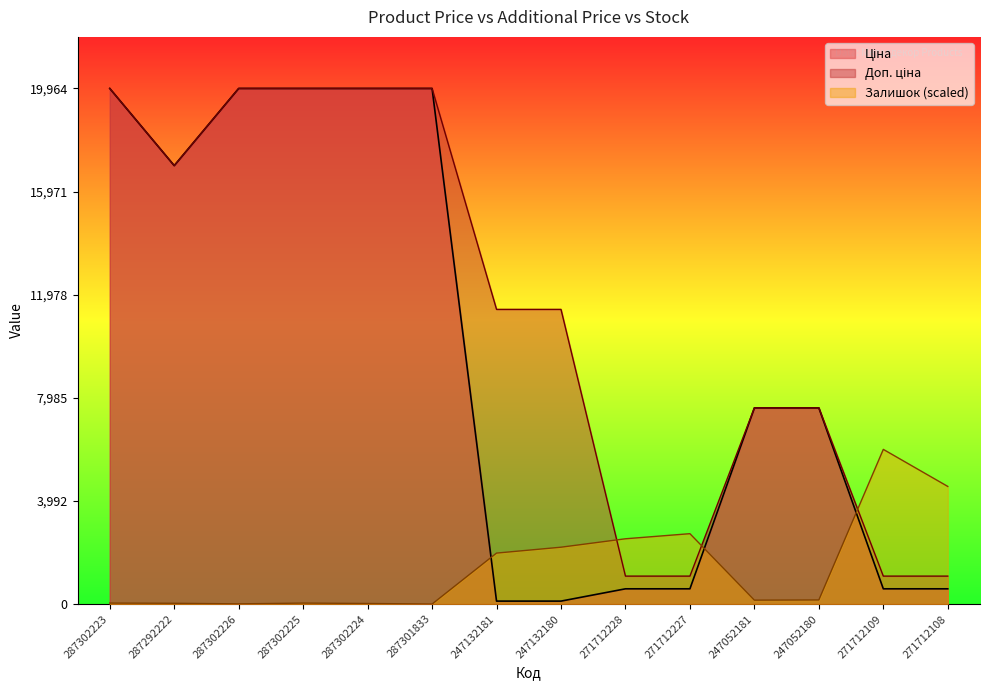

True or false: Доп. ціна has a value of 19964.2 at 287302226.

True